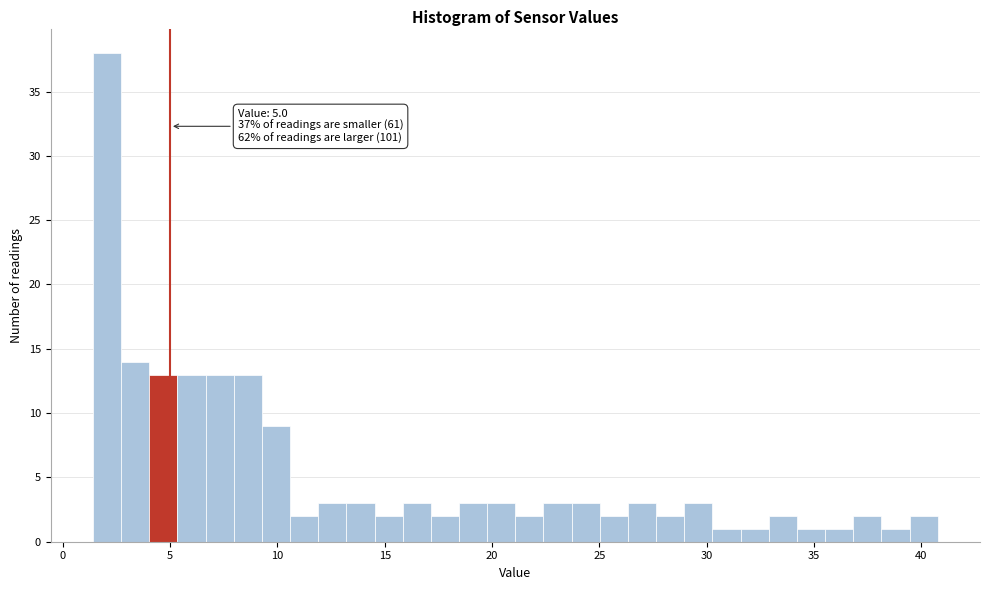

Read against the x-axis, roughly where is the centre of the tallest bar?

2.0